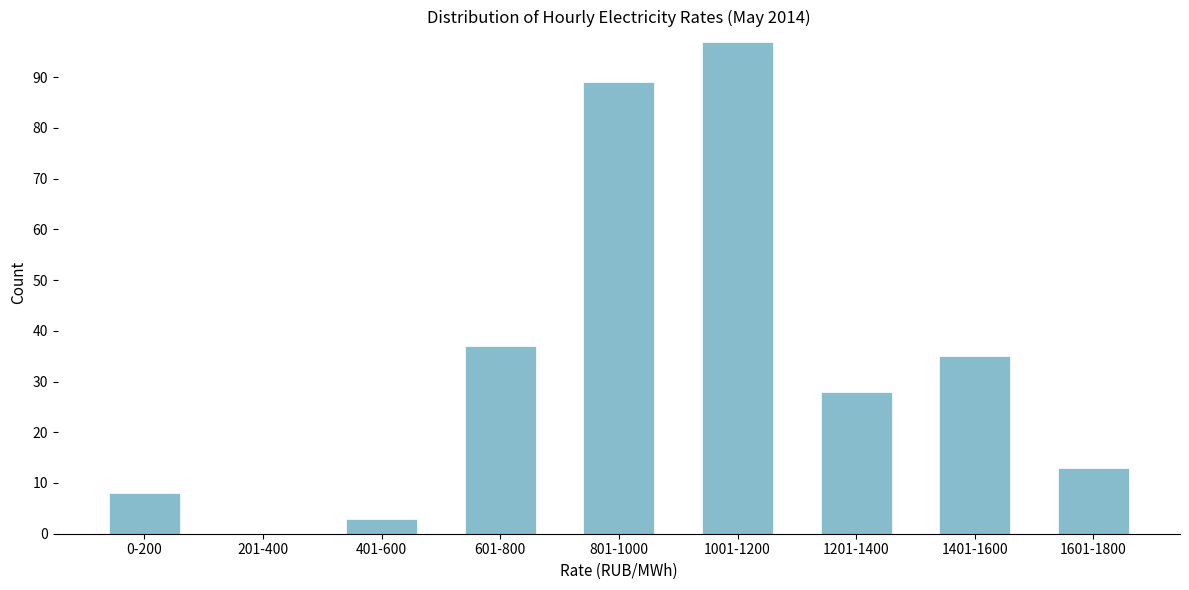

Reading left to right, list all the values displayed in this chart.

0-200=8	201-400=0	401-600=3	601-800=37	801-1000=89	1001-1200=97	1201-1400=28	1401-1600=35	1601-1800=13